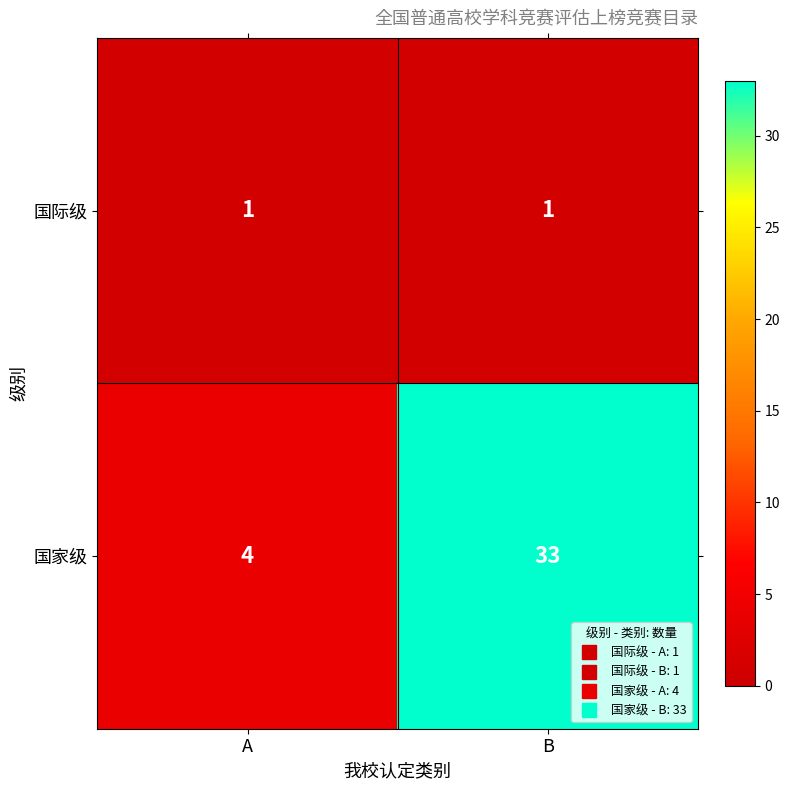

How many distinct data groups are displayed?

2